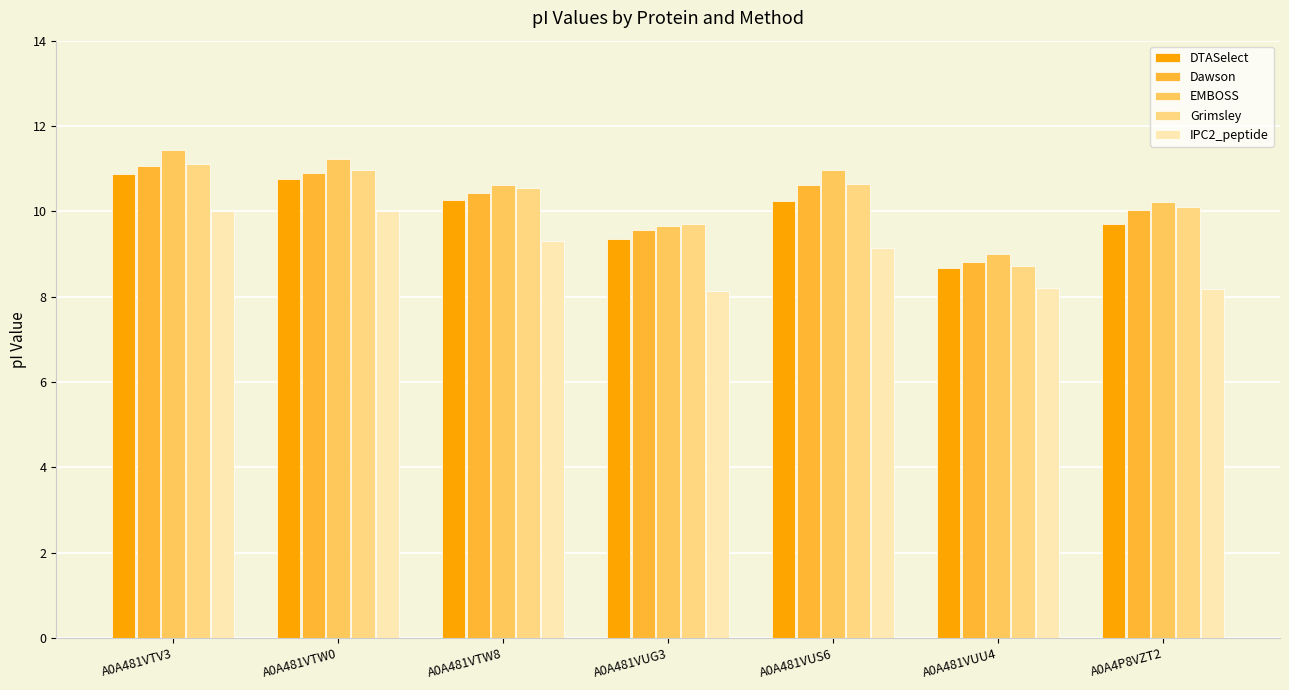

Is the value of Grimsley at A0A481VUU4 greater than the value of IPC2_peptide at A0A481VUU4?

Yes